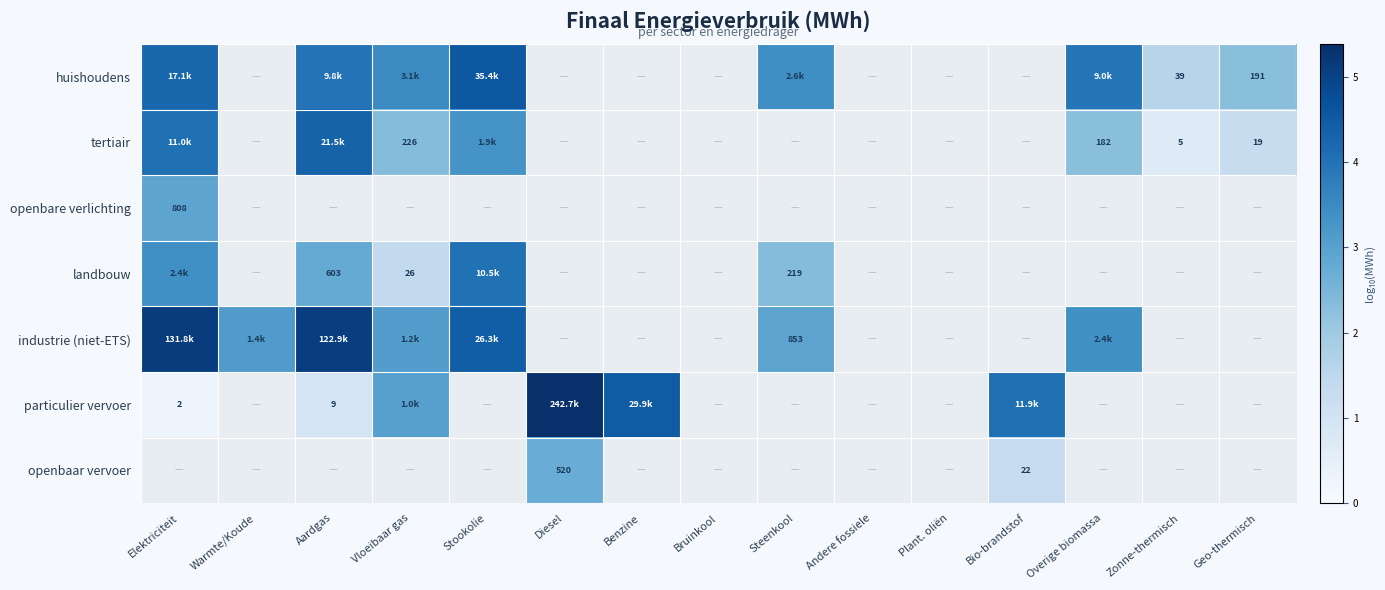

At how many categories does at least one series exceed 4?

6